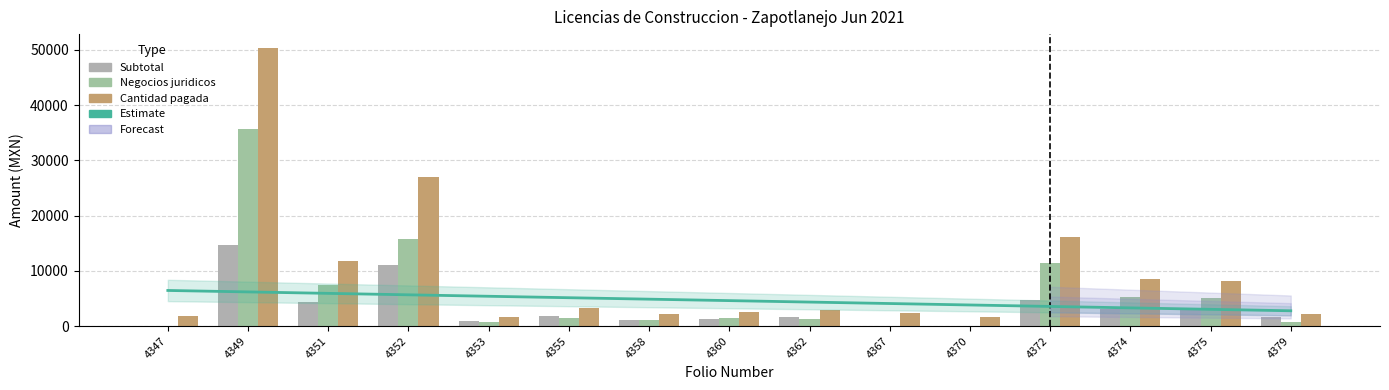

Reading right to left, transcribe all the data shown in this chart.

Estimate: 4379=2766.9	4375=3029.8	4374=3292.6	4372=3555.4	4370=3818.3	4367=4081.1	4362=4344.0	4360=4606.8	4358=4869.6	4355=5132.5	4353=5395.3	4352=5658.1	4351=5921.0	4349=6183.8	4347=6446.7
Subtotal: 4379=1550.7	4375=3028.4	4374=3121.7	4372=4772.2	4370=0.0	4367=0.0	4362=1599.8	4360=1196.2	4358=1164.6	4355=1790.8	4353=960.0	4352=11126.7	4351=4431.4	4349=14608.6	4347=0.0
Negocios juridicos: 4379=695.2	4375=5047.1	4374=5345.8	4372=11347.7	4370=0.0	4367=0.0	4362=1290.0	4360=1376.0	4358=1024.3	4355=1478.5	4353=688.0	4352=15824.0	4351=7439.4	4349=35738.6	4347=0.0
Cantidad pagada: 4379=2245.9	4375=8075.5	4374=8467.5	4372=16119.9	4370=1648.5	4367=2282.5	4362=2889.8	4360=2572.2	4358=2188.9	4355=3269.3	4353=1648.0	4352=26950.7	4351=11870.8	4349=50347.2	4347=1792.0